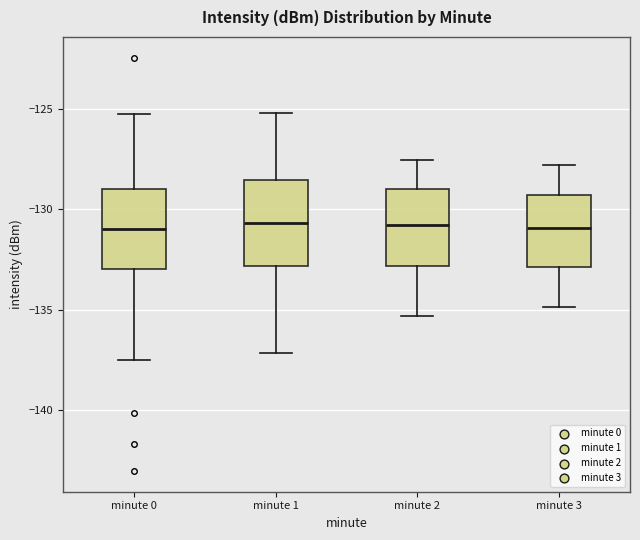

Reading left to right, read every box against the y-axis: the position of its median line, the range the box covers, and the ends of its whiskers. The values are not printed on the chart, so give them approximately, as read against the axis.

minute 0: median -131.0, box -133.0 to -129.0, whiskers -137.5 to -125.5
minute 1: median -130.5, box -133.0 to -128.5, whiskers -137.0 to -125.0
minute 2: median -131.0, box -133.0 to -129.0, whiskers -135.5 to -127.5
minute 3: median -131.0, box -133.0 to -129.5, whiskers -135.0 to -128.0